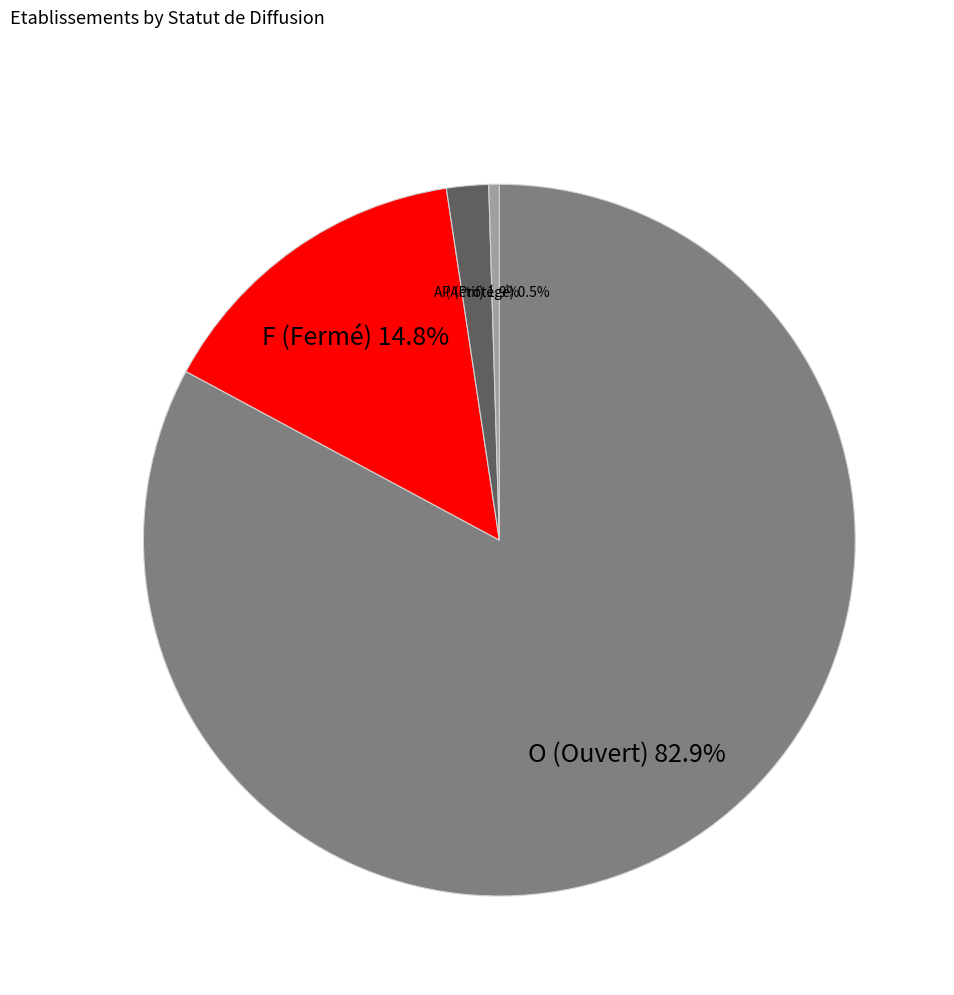

Combined, what portion of the pie is A and F?

16.7%